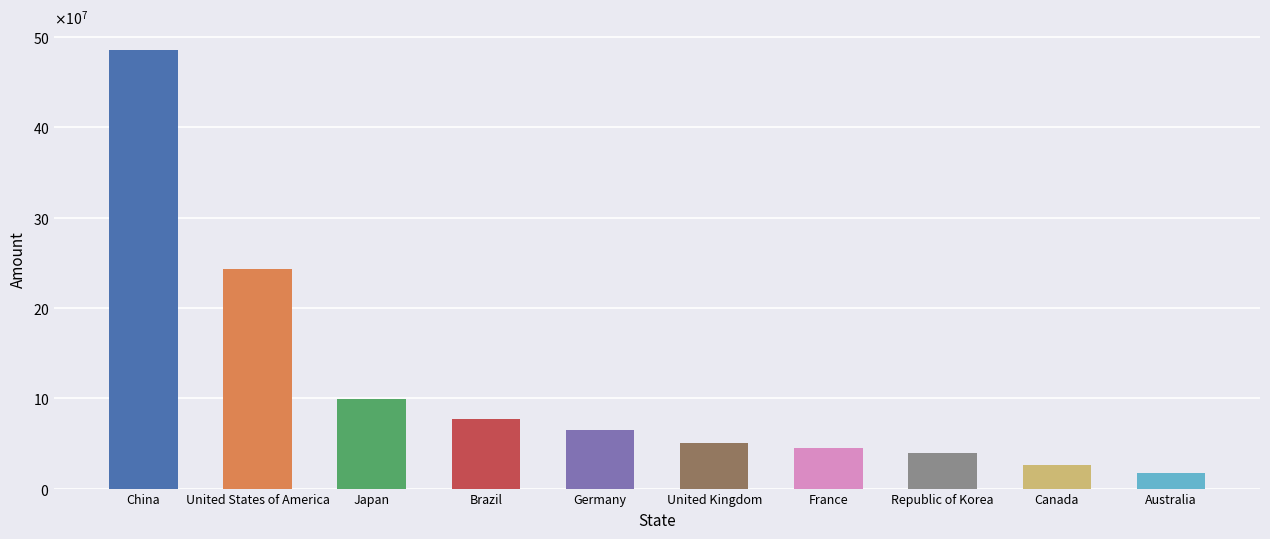

Which category has the lowest value across all series?

Australia